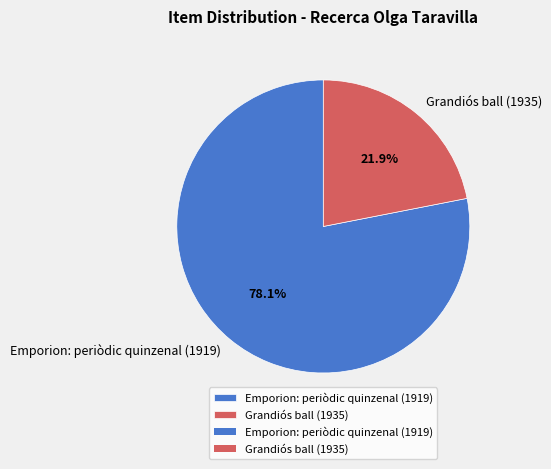

The Emporion: periòdic quinzenal (1919) slice represents 78% of the pie. True or false?

True